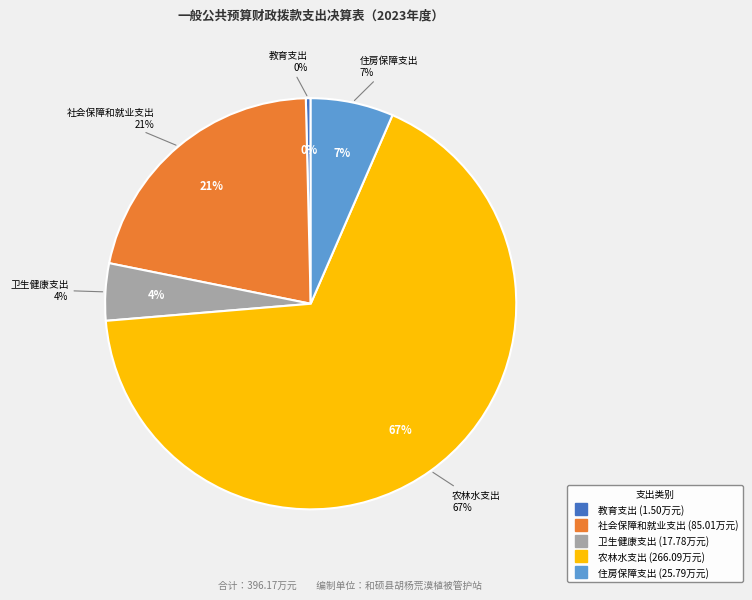

What is the smallest slice in the pie chart?

教育支出